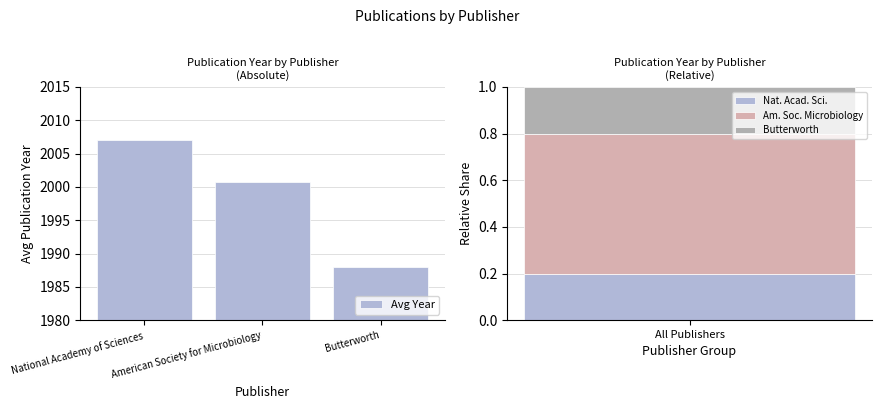

Where does the data first go above 2000?

National Academy of Sciences